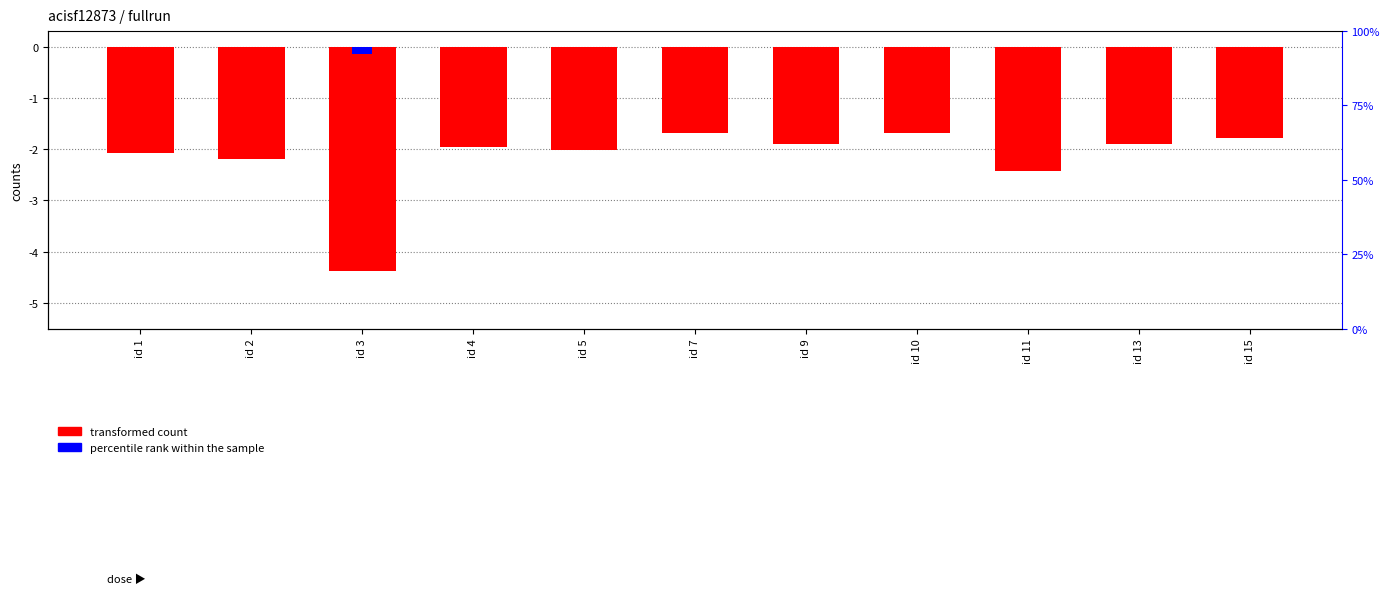

At id 7, list the series in order from largest to smallest.

percentile rank within the sample, transformed count